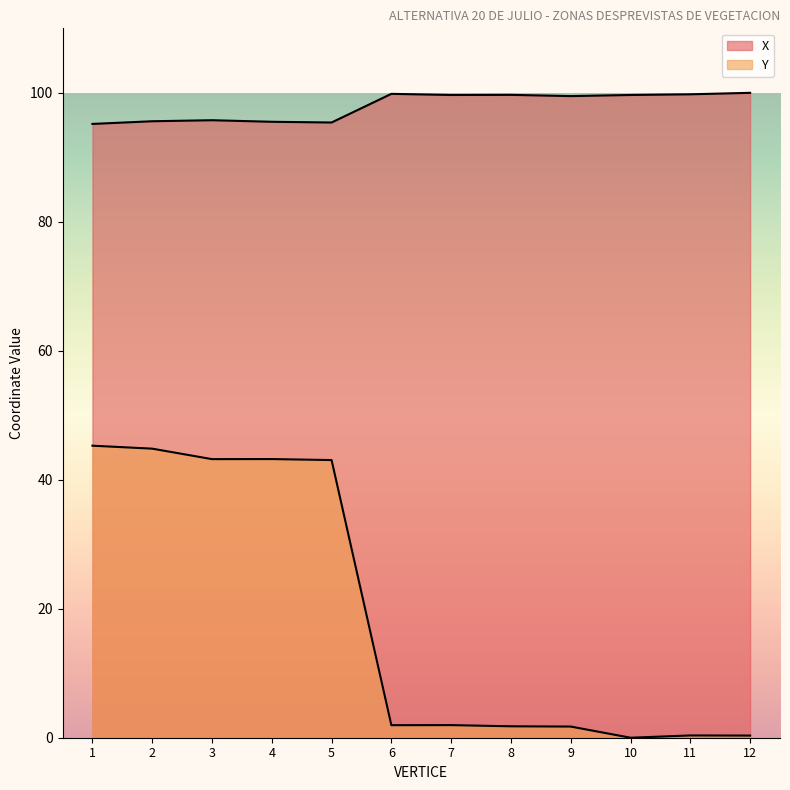

True or false: Y and X cross at least once.

False